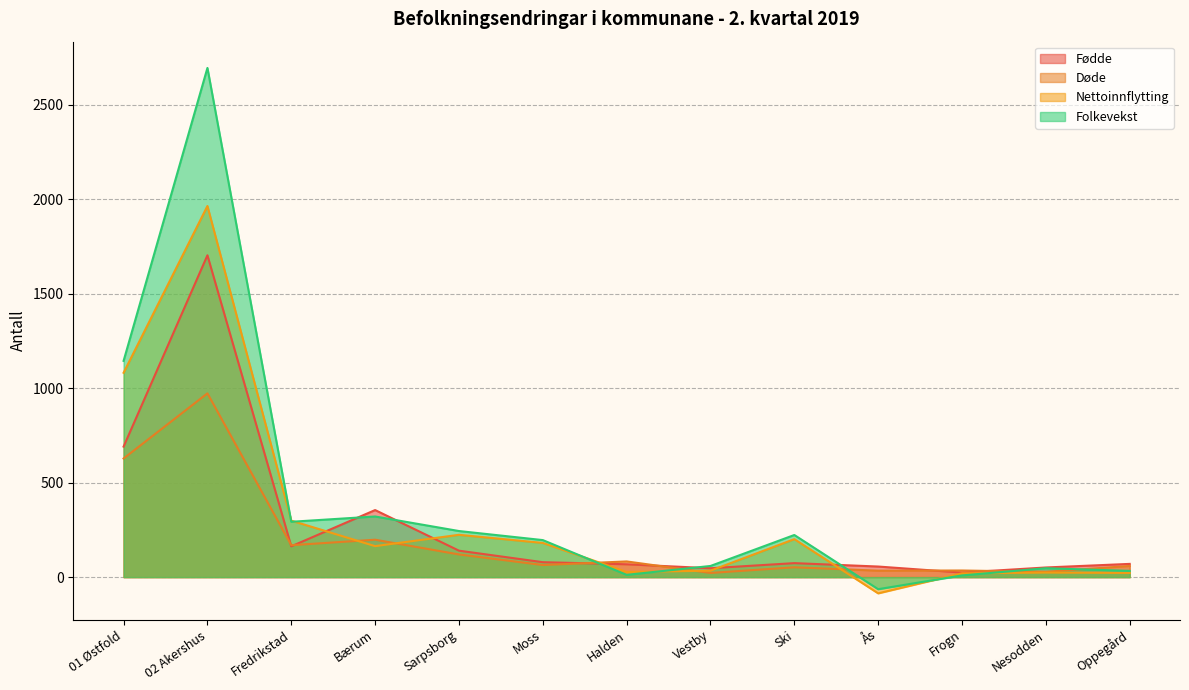

How many values in the Folkevekst series exceed 196?

6